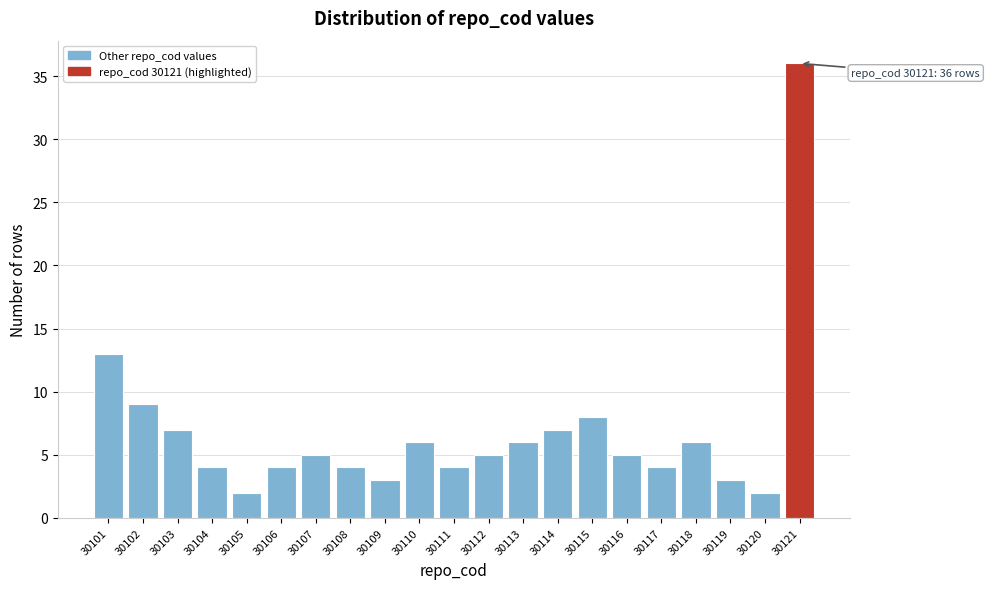

Reading right to left, what are all the values shown in this chart?

36	2	3	6	4	5	8	7	6	5	4	6	3	4	5	4	2	4	7	9	13